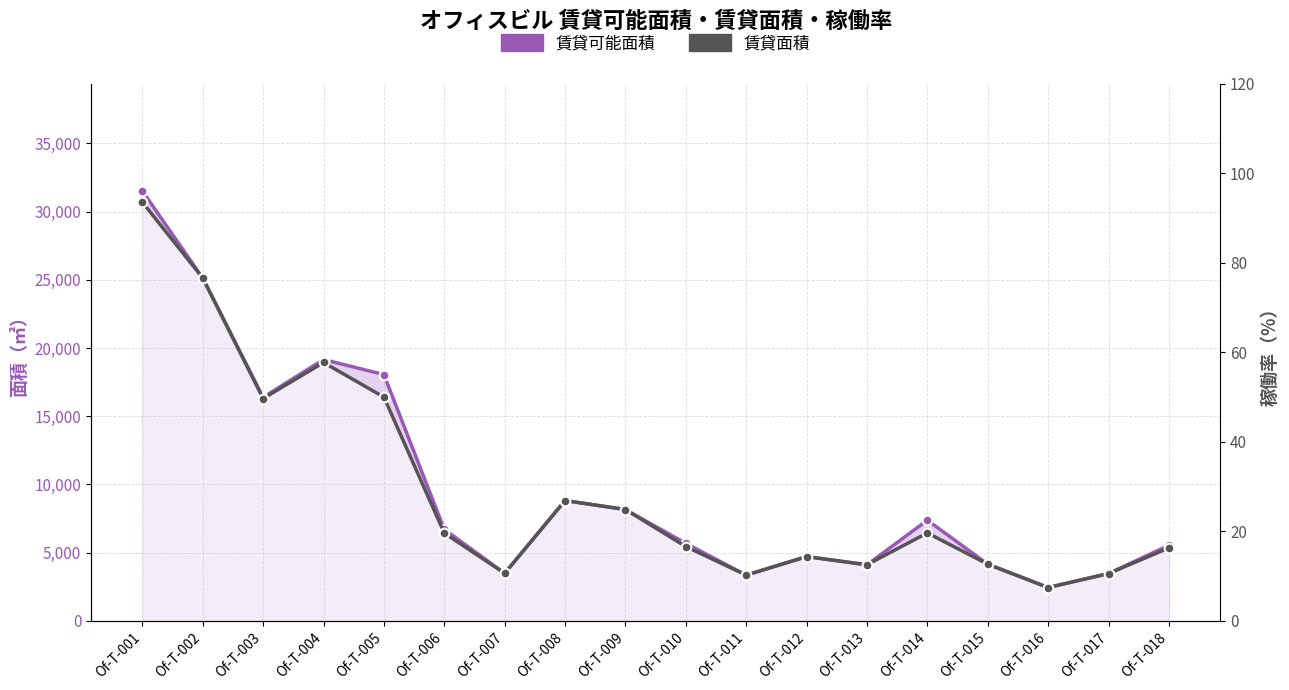

True or false: 賃貸可能面積 has more than 0 interior local peaks.

True